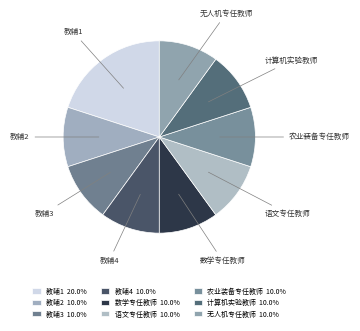

To the nearest percent, what percentage of the pie is 计算机实验教师?

10%